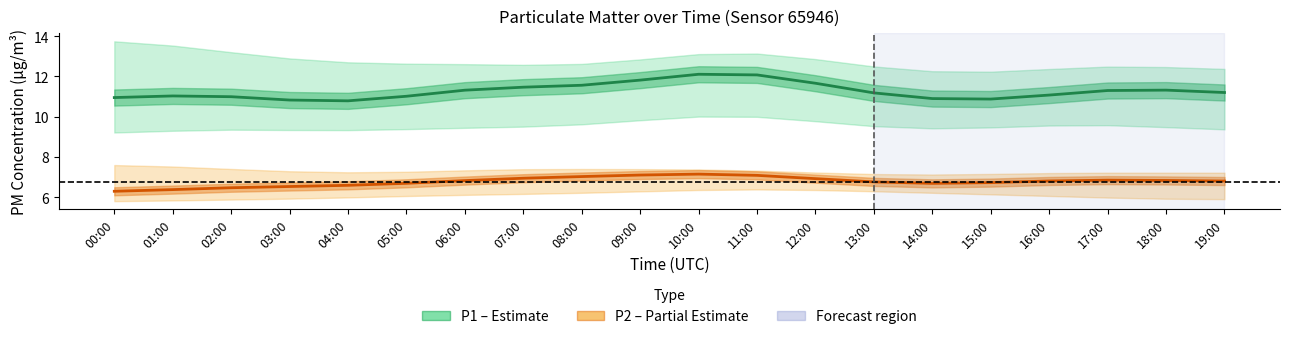

How many interior local peaks does the P2 (PM2.5) series have?

2